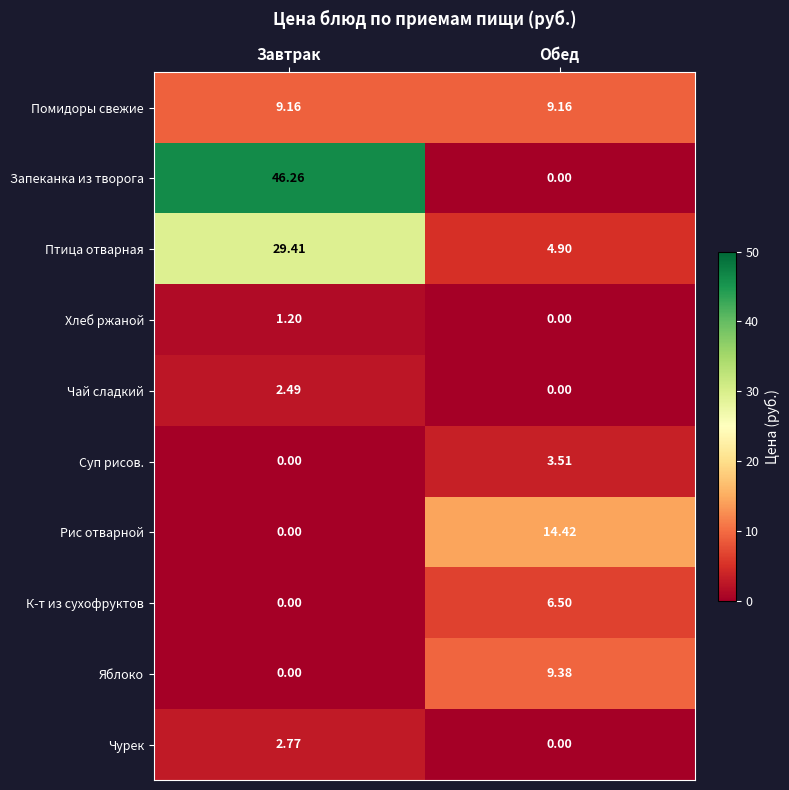

Where is Суп рисов. nearest to the value 1?

Завтрак